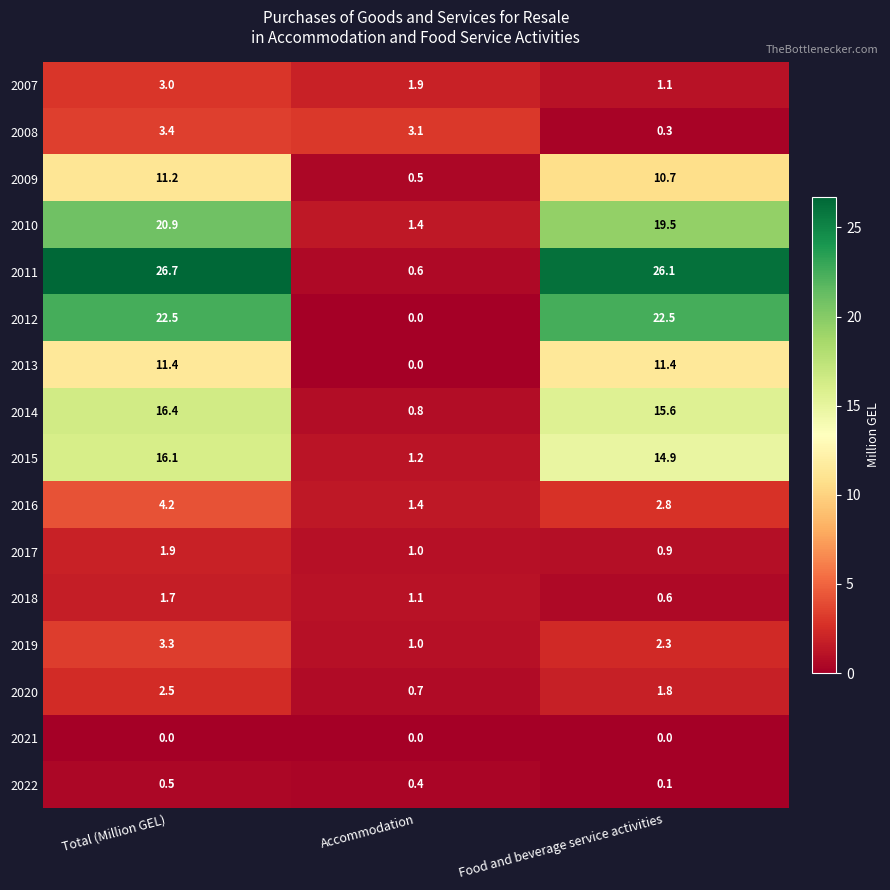

Which category has the highest value across all series?

Total (Million GEL)